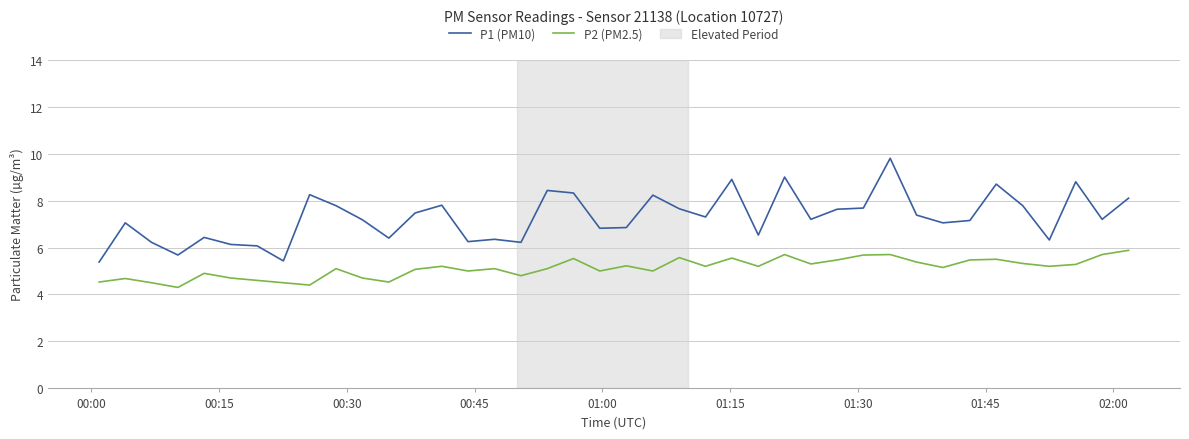

Rank the series by their maximum value, from highest to lowest.

P1 (PM10), P2 (PM2.5)